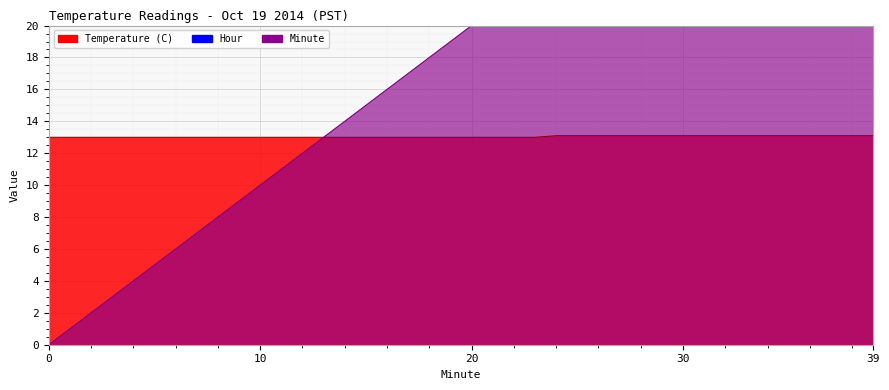

What is the greatest value displayed?

39.0